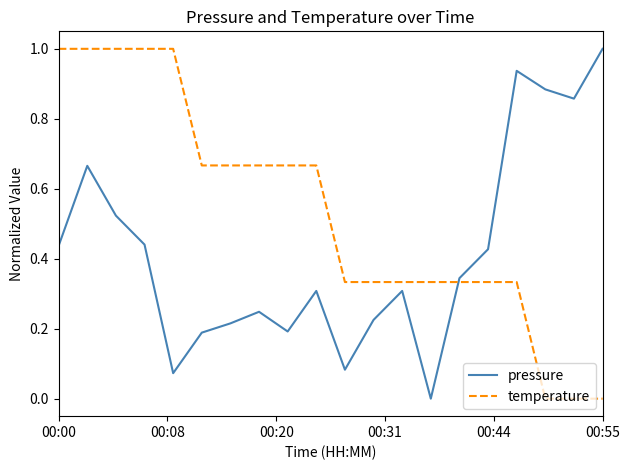

What is the difference between the maximum and minimum values in the temperature series?

1.0